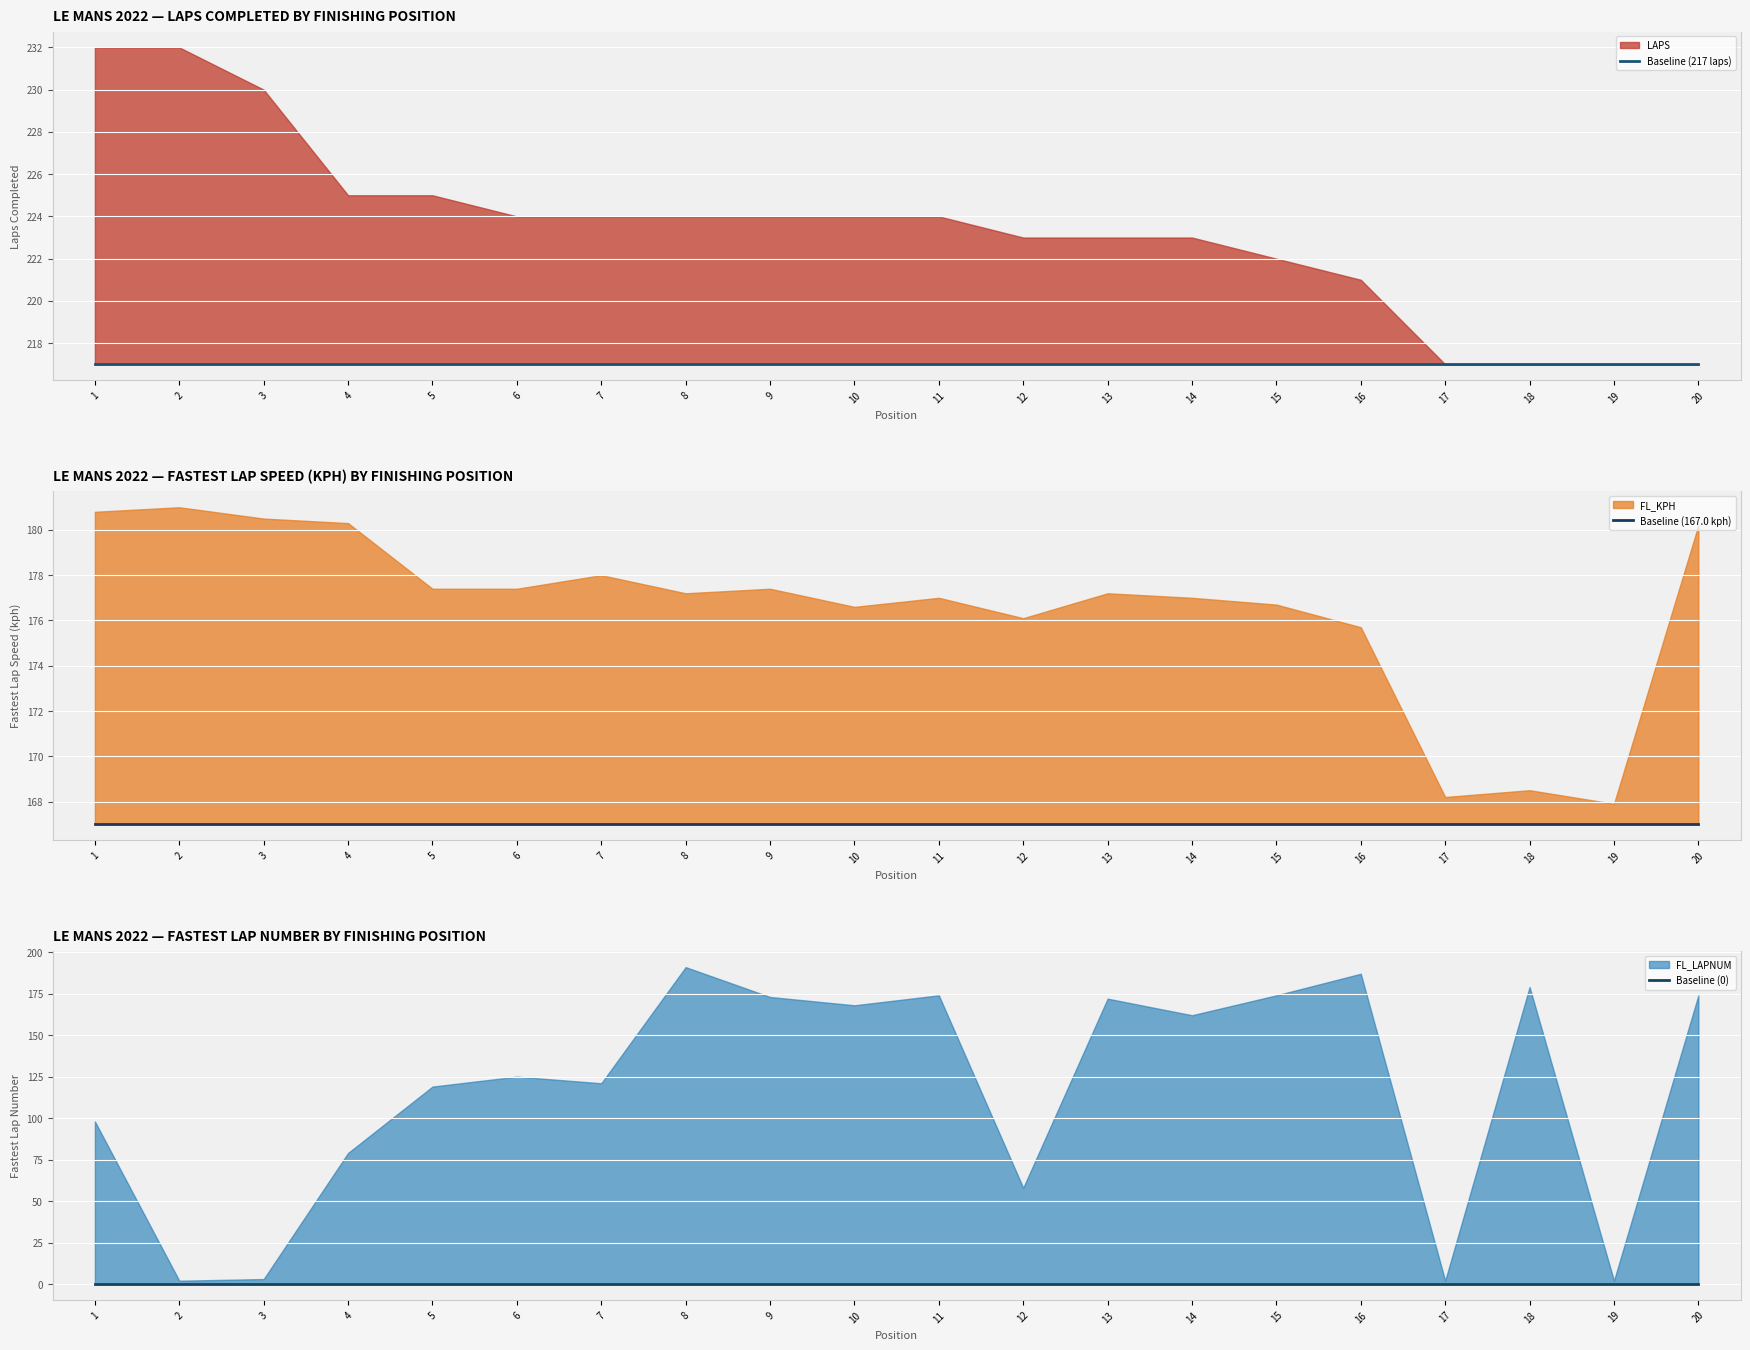

Rank the categories by Baseline (167.0 kph) value from lowest to highest.

1, 2, 3, 4, 5, 6, 7, 8, 9, 10, 11, 12, 13, 14, 15, 16, 17, 18, 19, 20